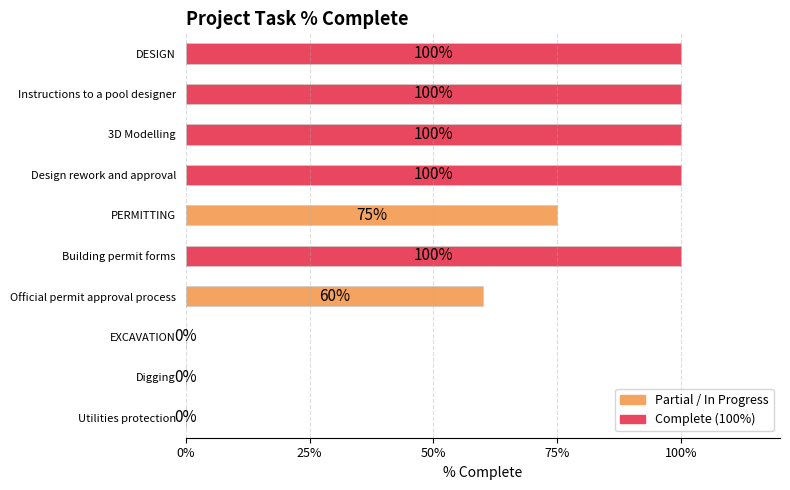

Reading top to bottom, list all the values displayed in this chart.

DESIGN=100	Instructions to a pool designer=100	3D Modelling=100	Design rework and approval=100	PERMITTING=75	Building permit forms=100	Official permit approval process=60	EXCAVATION=0	Digging=0	Utilities protection=0